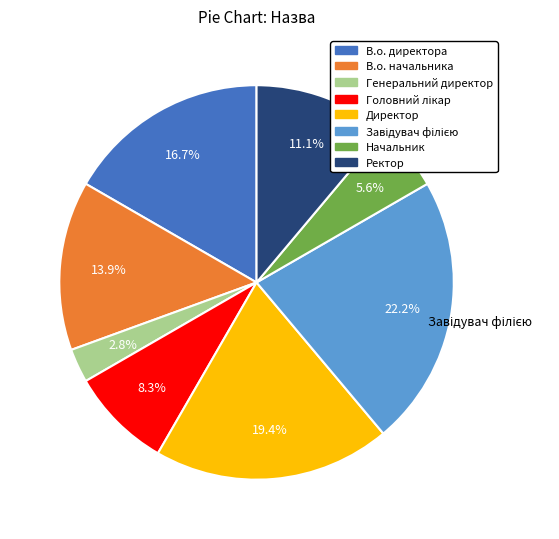

What portion of the pie excludes Директор?

80.6%